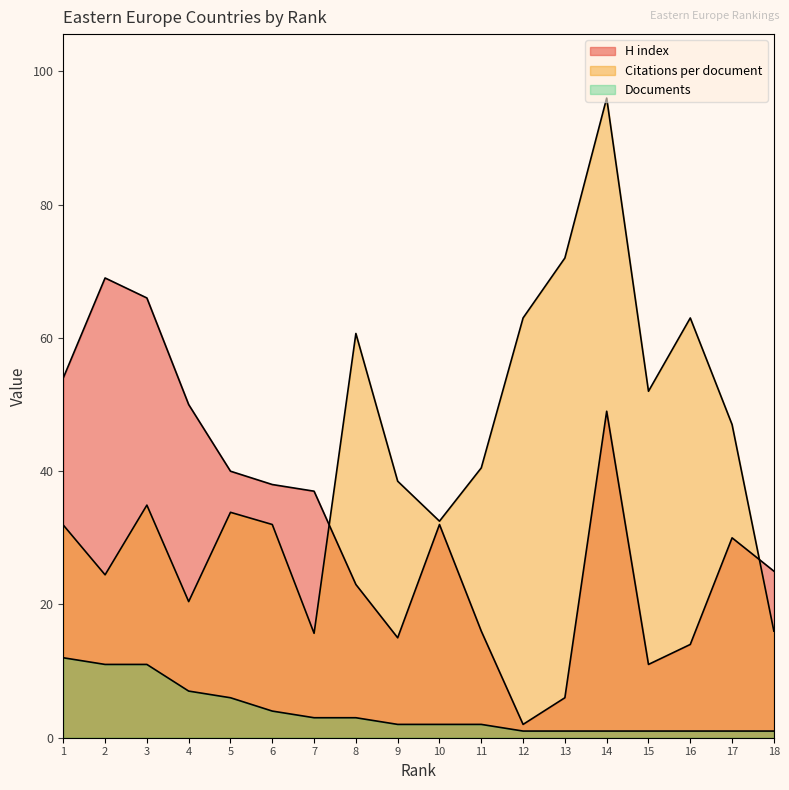

Reading left to right, extract all data points from this chart.

H index: 1=54.0	2=69.0	3=66.0	4=50.0	5=40.0	6=38.0	7=37.0	8=23.0	9=15.0	10=32.0	11=16.0	12=2.0	13=6.0	14=49.0	15=11.0	16=14.0	17=30.0	18=25.0
Citations per document: 1=31.9	2=24.4	3=34.9	4=20.4	5=33.8	6=32.0	7=15.7	8=60.7	9=38.5	10=32.5	11=40.5	12=63.0	13=72.0	14=96.0	15=52.0	16=63.0	17=47.0	18=16.0
Documents: 1=12.0	2=11.0	3=11.0	4=7.0	5=6.0	6=4.0	7=3.0	8=3.0	9=2.0	10=2.0	11=2.0	12=1.0	13=1.0	14=1.0	15=1.0	16=1.0	17=1.0	18=1.0